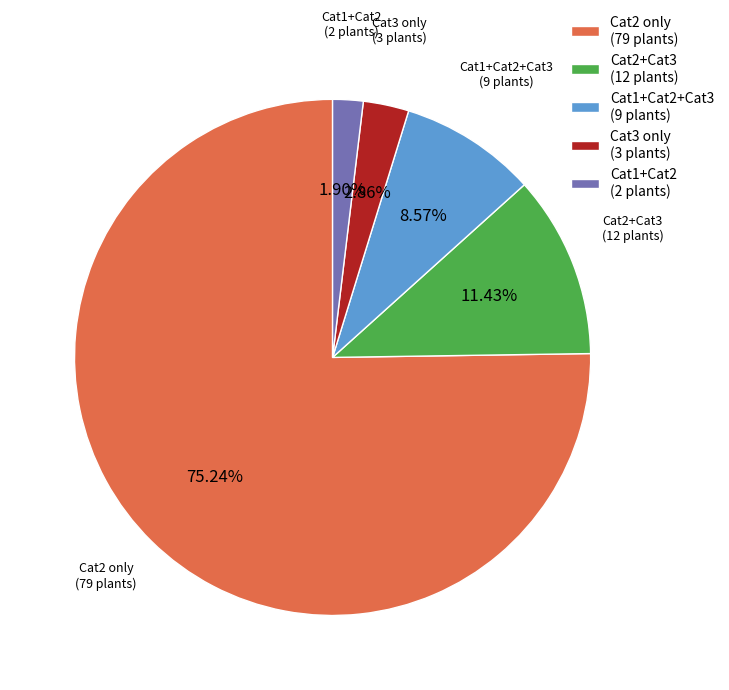

The Cat2+Cat3 slice represents 1% of the pie. True or false?

False